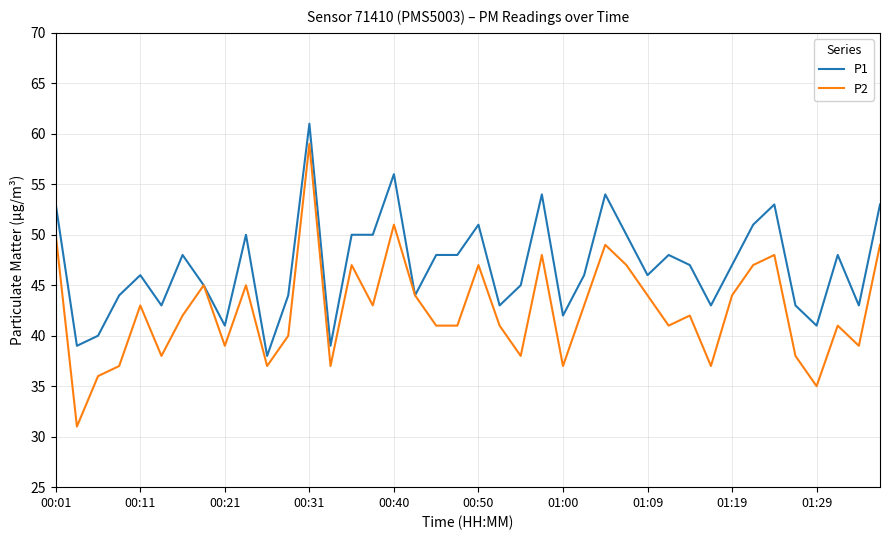

What is the average value of the P2 series?

43